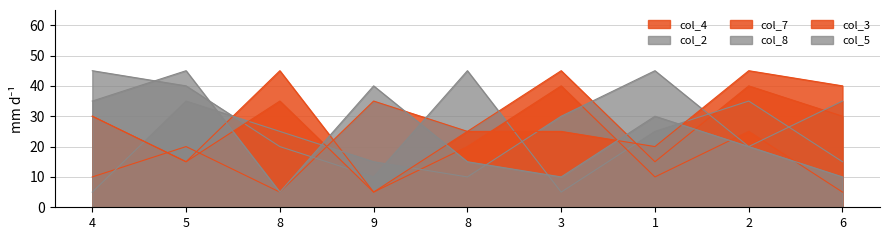

Does the chart have visible grid lines?

Yes